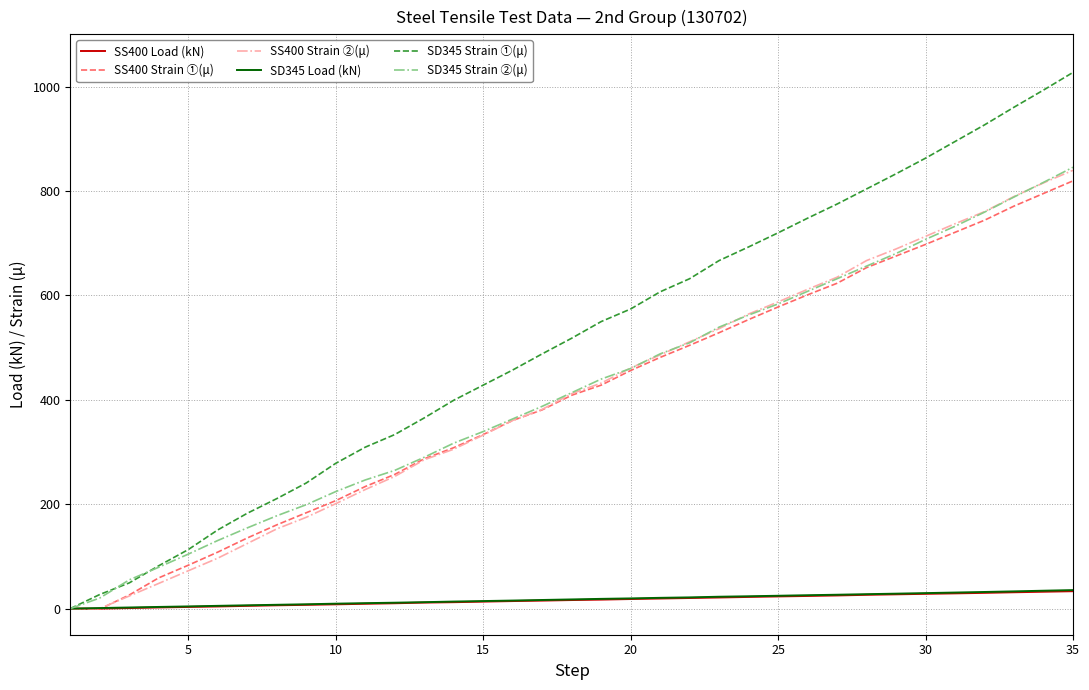

Which series has the widest spread of values?

SD345 Strain ①(μ)